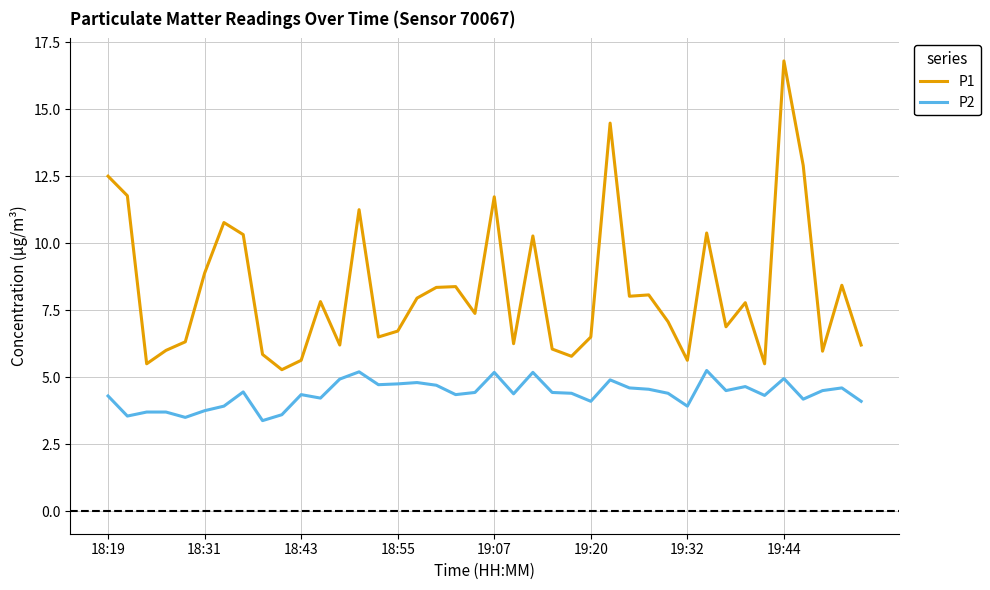

Rank the series by their average value, from highest to lowest.

P1, P2